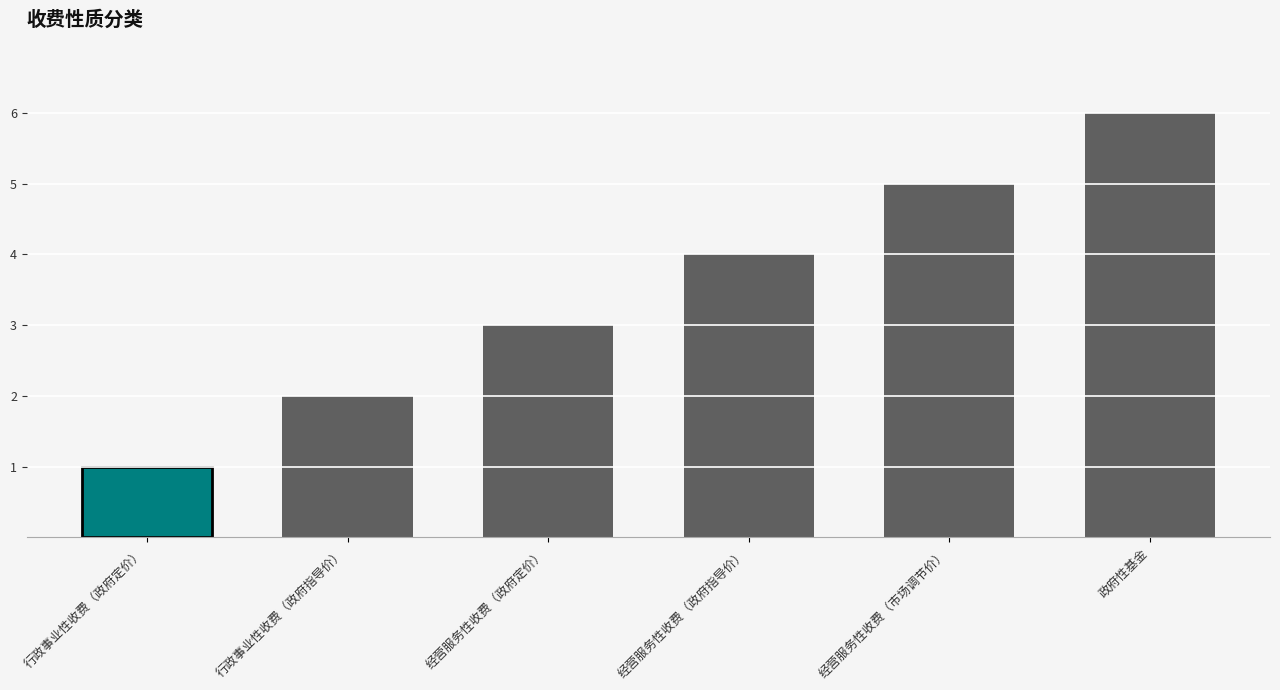

How many data points are above 4?

2